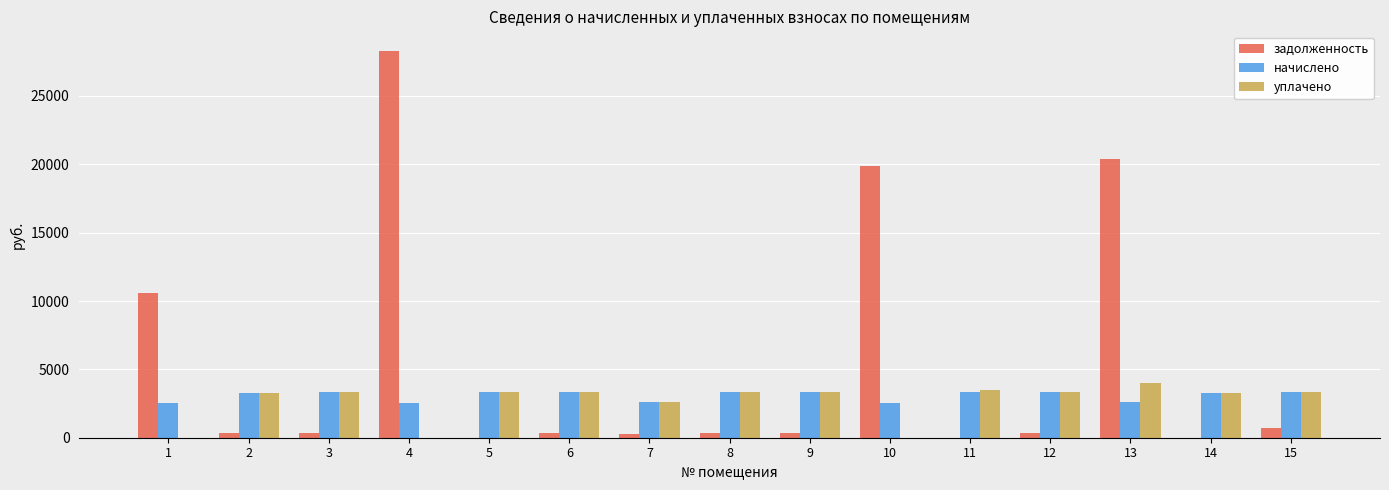

Is the value of начислено at 7 greater than the value of уплачено at 14?

No